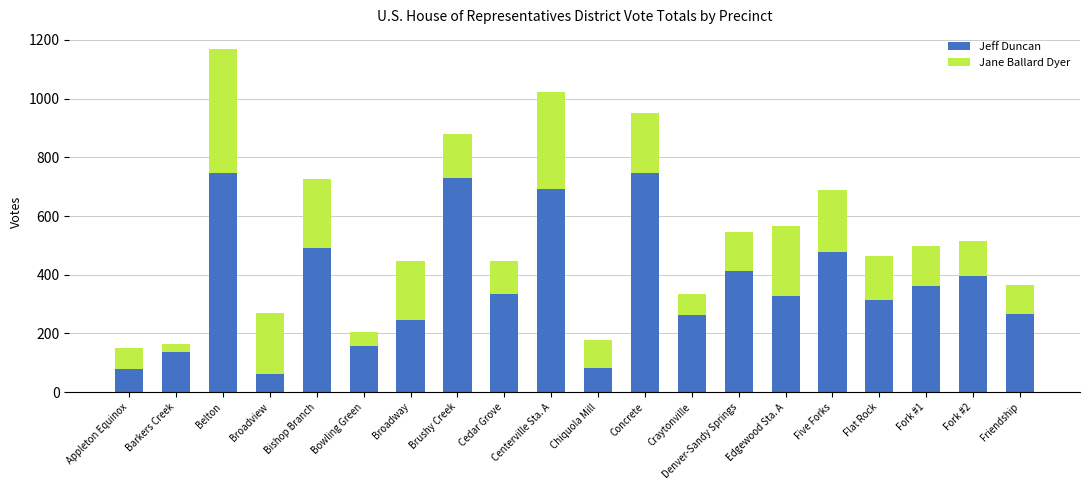

At which category is the sum across all series the highest?

Belton